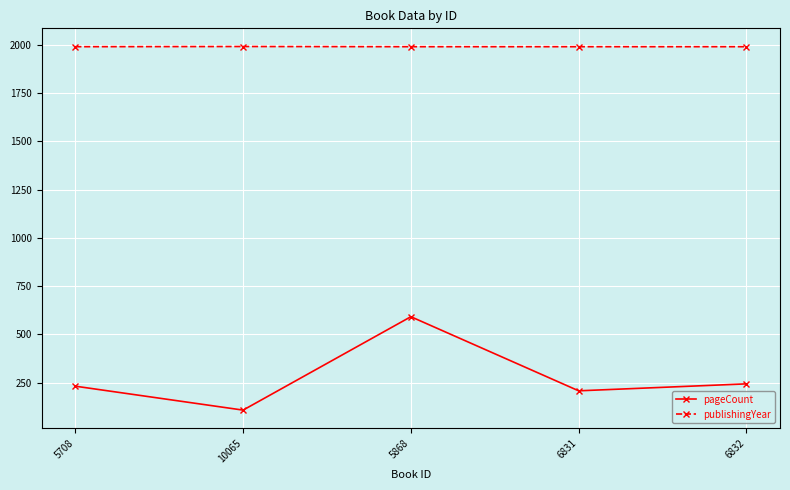

Where is pageCount nearest to the value 350?

6832